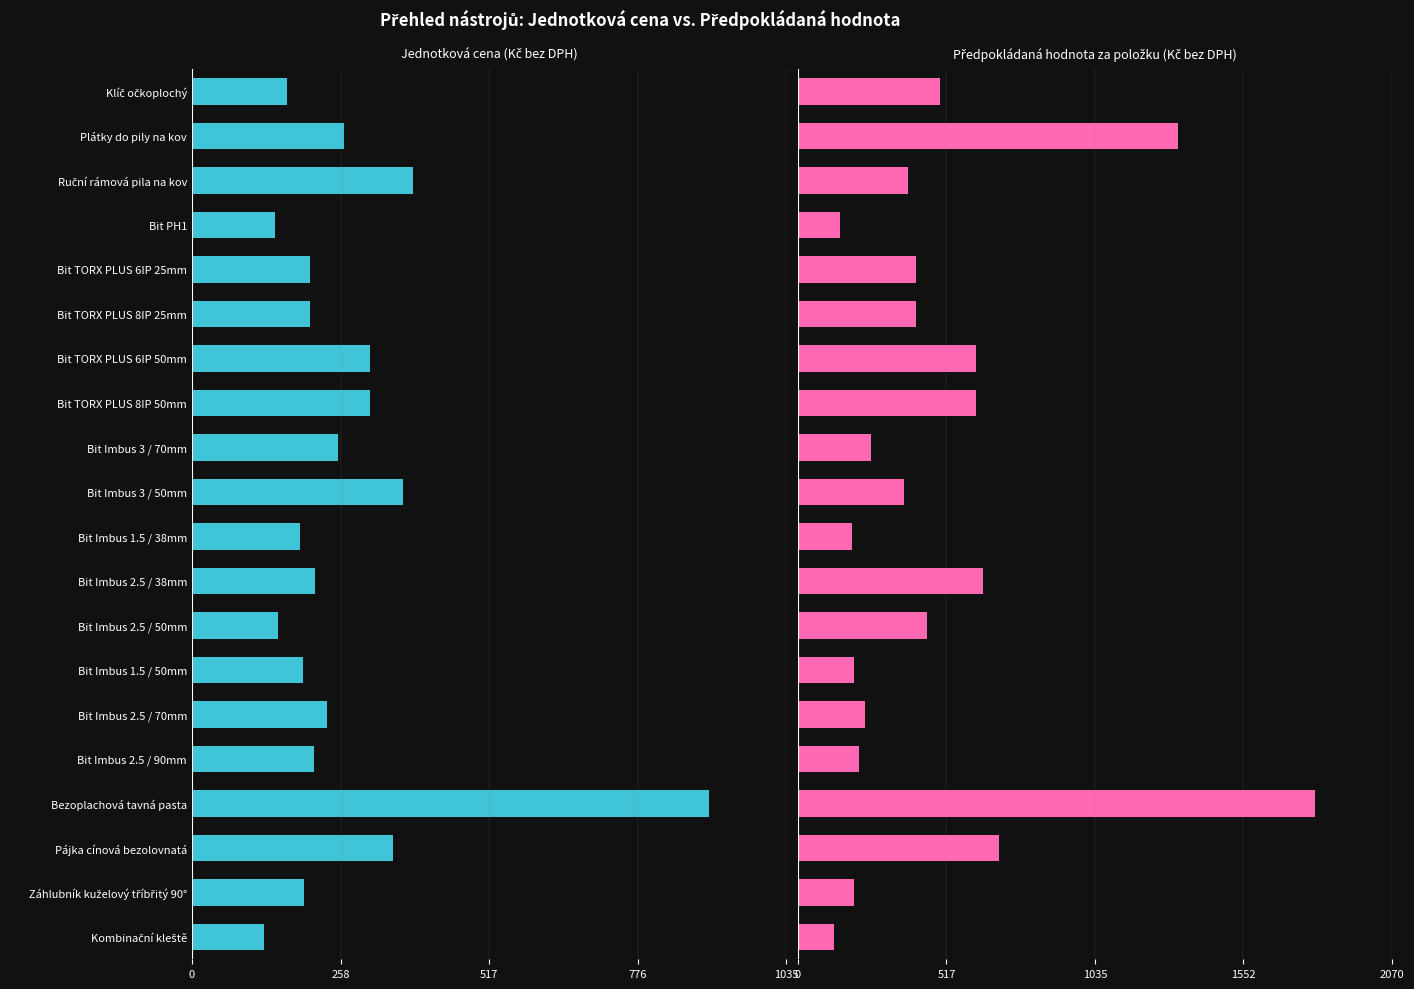

At Bit TORX PLUS 8IP 25mm, list the series in order from largest to smallest.

Předpokládaná hodnota (Kč), Jednotková cena (Kč)